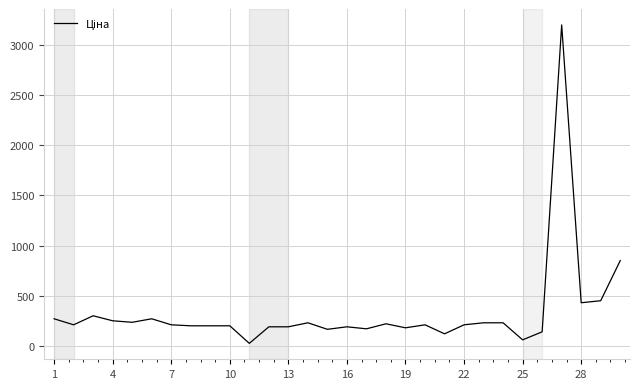

What is the minimum value shown in the chart?

25